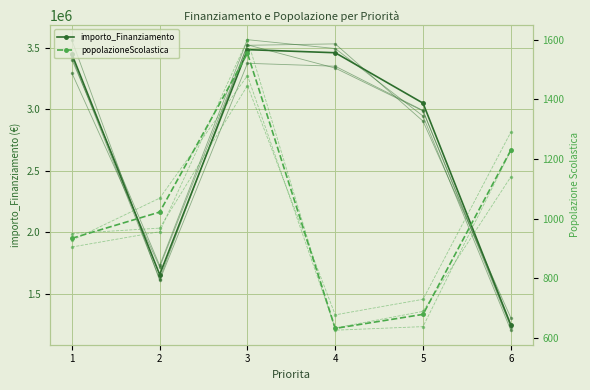

How many distinct data groups are displayed?

2